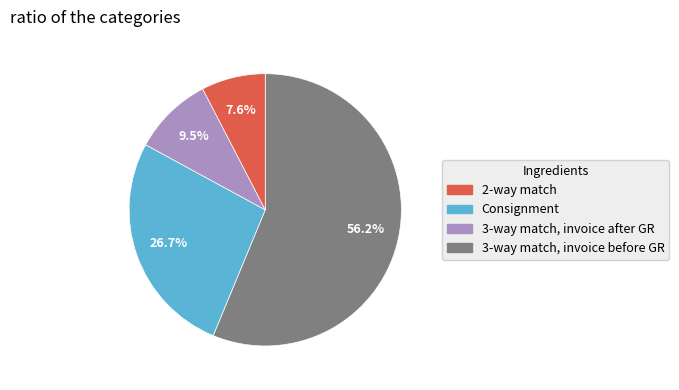

Is there any slice that represents more than half of the pie?

Yes